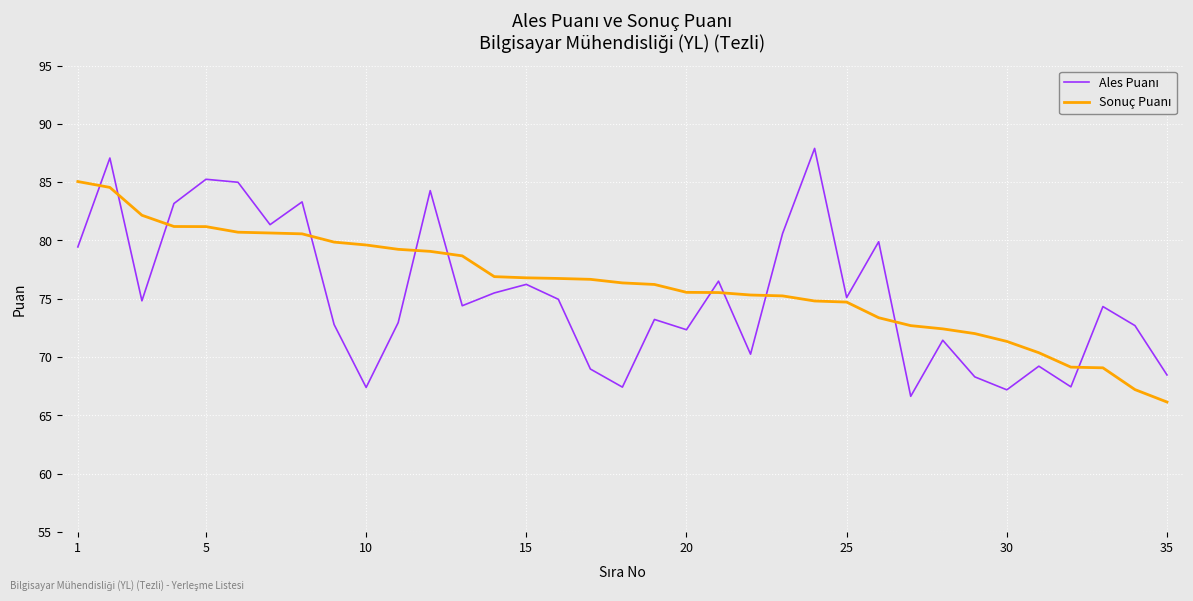

Count the number of categories in the chart.

35